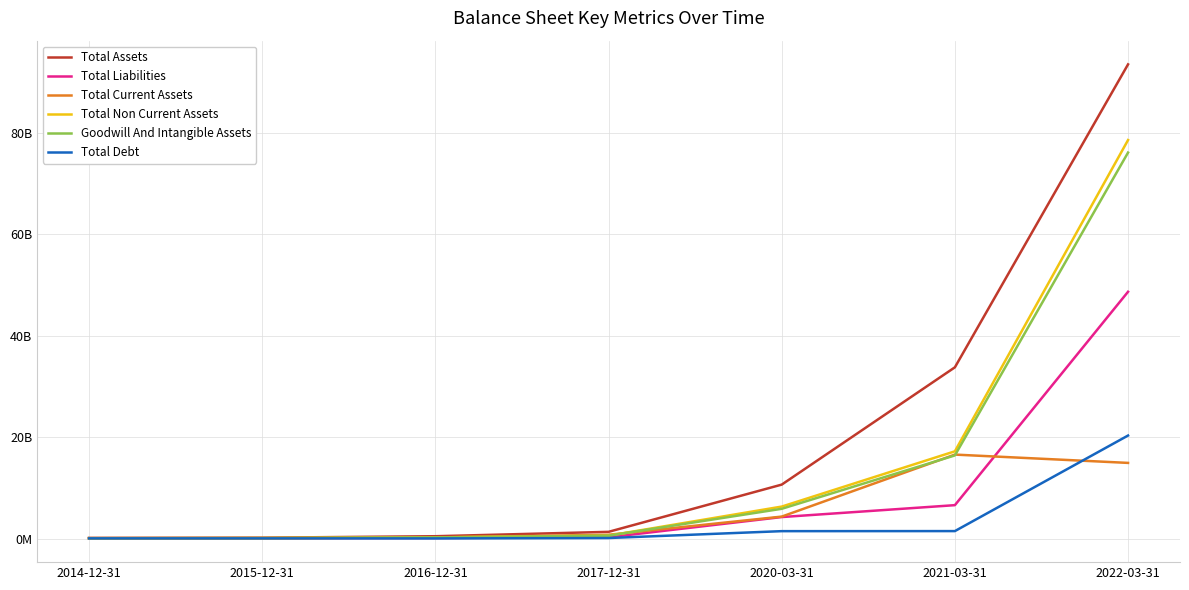

What are all the series names shown in the legend?

Total Assets, Total Liabilities, Total Current Assets, Total Non Current Assets, Goodwill And Intangible Assets, Total Debt